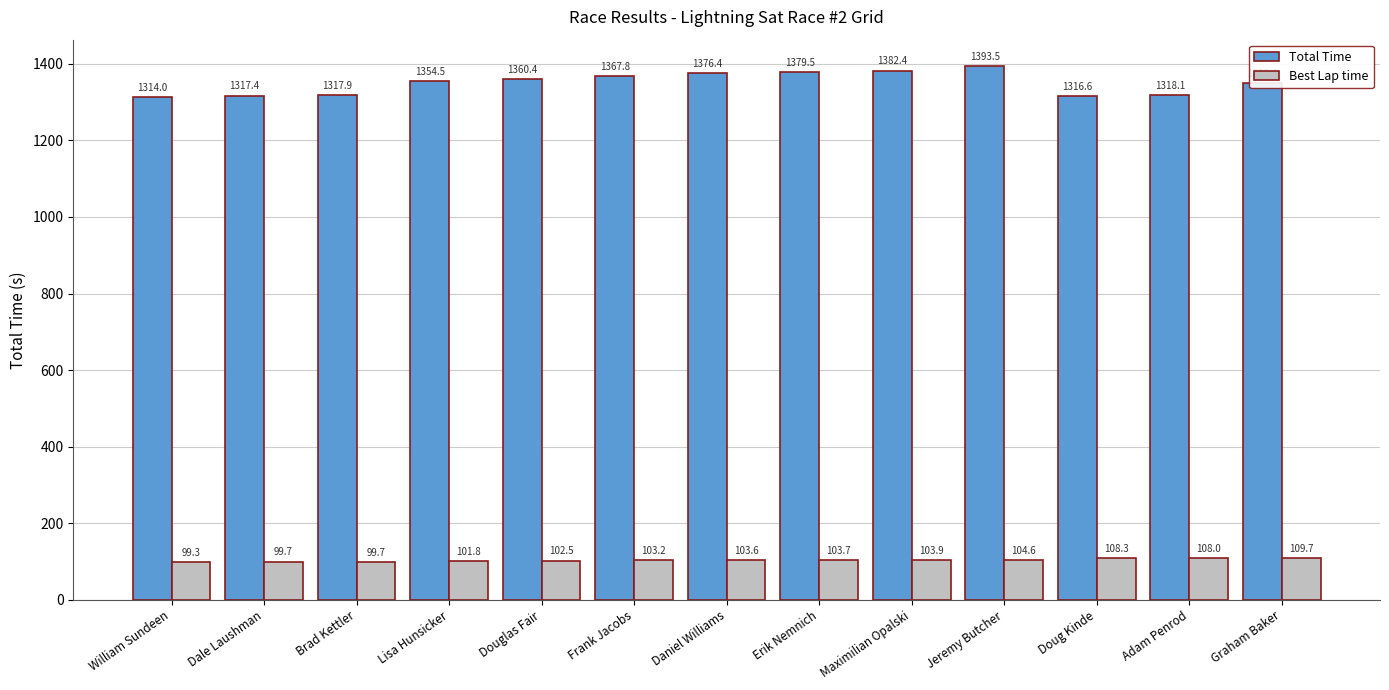

What is the total value across all series at William Sundeen?

1413.3